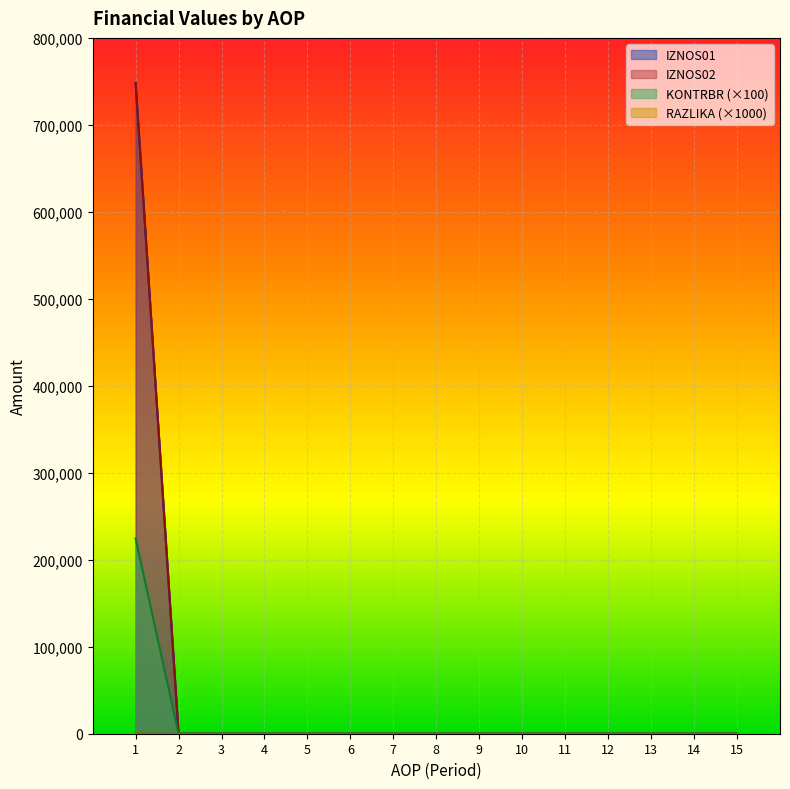

Where is IZNOS01 nearest to the value 180?

1